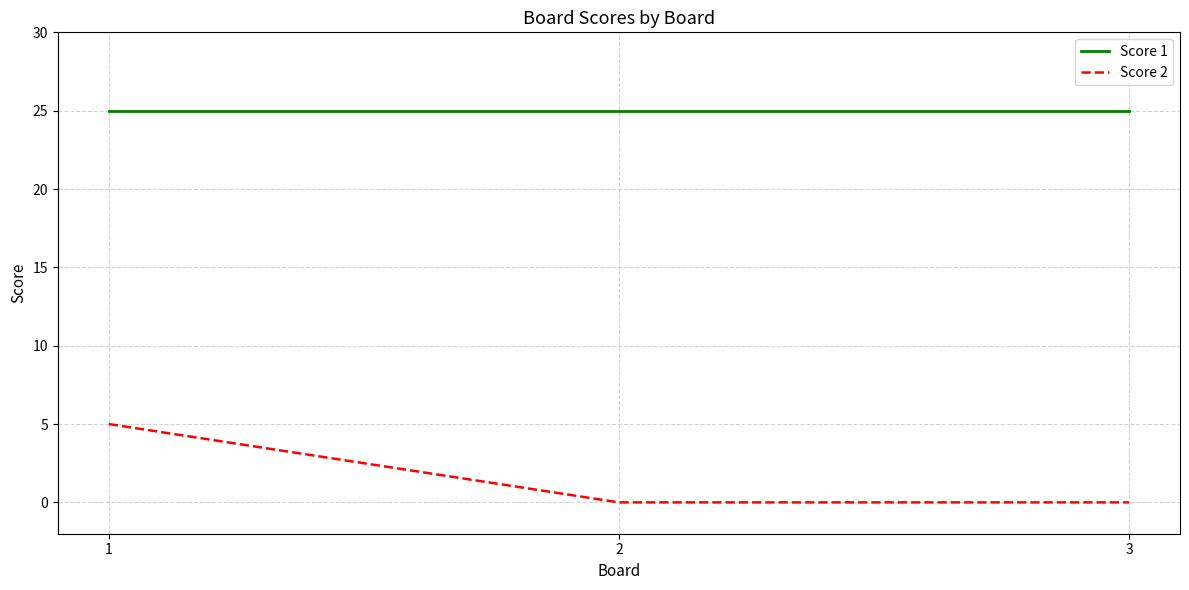

Rank the series by their average value, from highest to lowest.

Score 1, Score 2